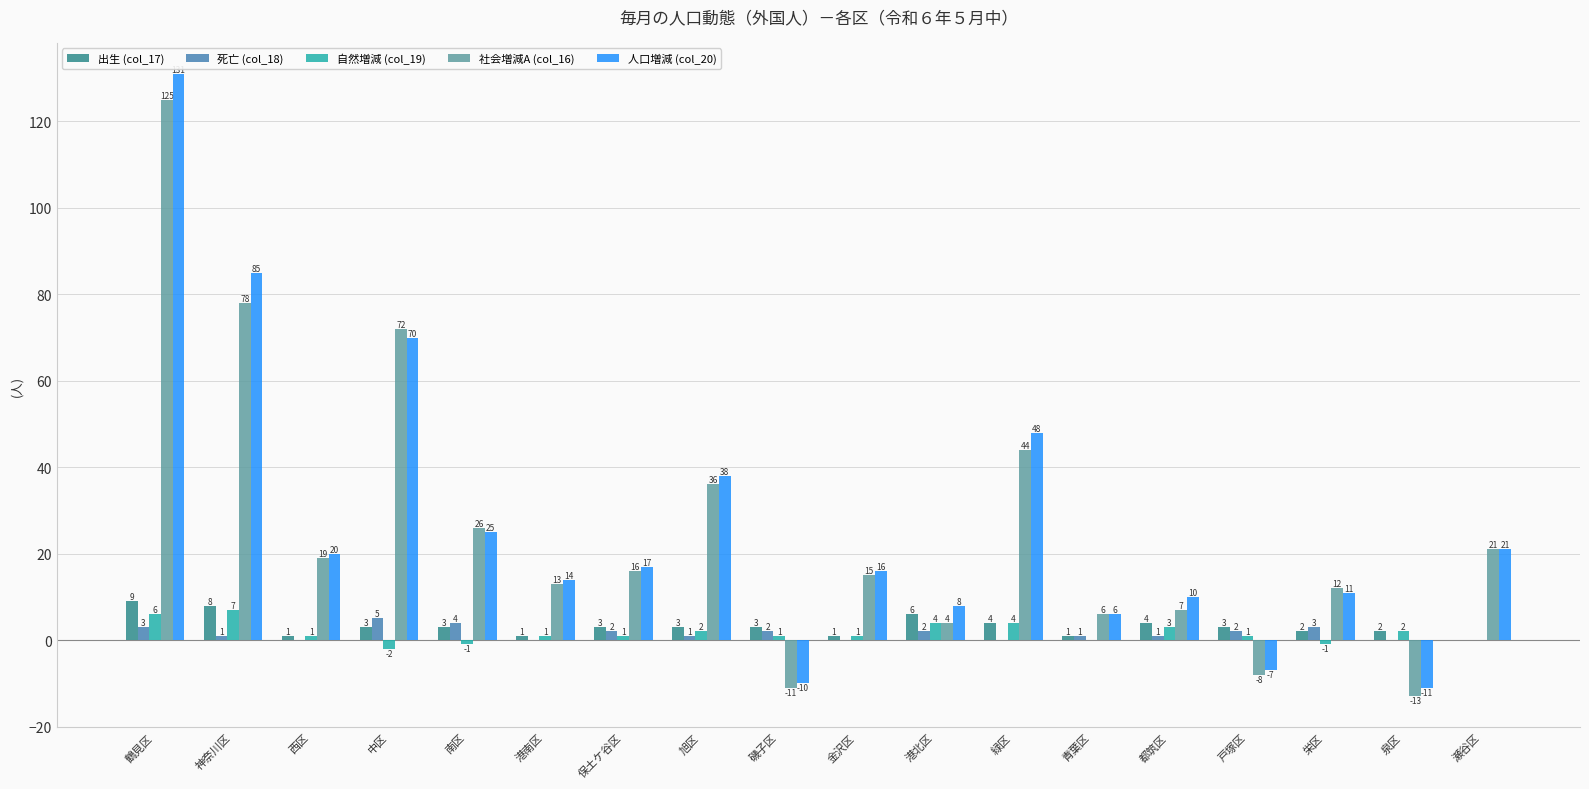

Is it true that 人口増減 (col_20) equals 70 at 中区?

True